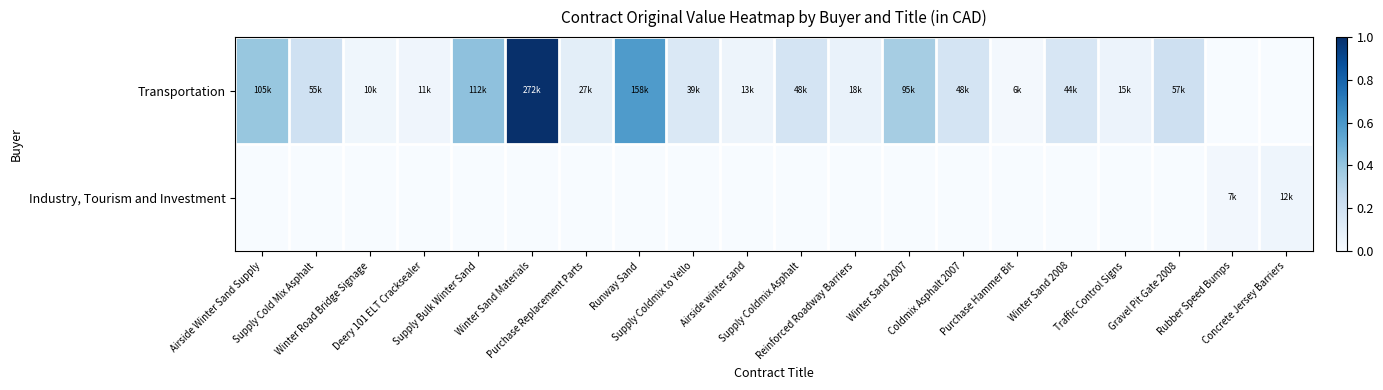

Reading right to left, extract all data points from this chart.

Transportation: Concrete Jersey Barriers=0.0	Rubber Speed Bumps=0.0	Gravel Pit Gate 2008=0.2	Traffic Control Signs=0.1	Winter Sand 2008=0.2	Purchase Hammer Bit=0.0	Coldmix Asphalt 2007=0.2	Winter Sand 2007=0.3	Reinforced Roadway Barriers=0.1	Supply Coldmix Asphalt=0.2	Airside winter sand=0.0	Supply Coldmix to Yello=0.1	Runway Sand=0.6	Purchase Replacement Parts=0.1	Winter Sand Materials=1.0	Supply Bulk Winter Sand=0.4	Deery 101 ELT Cracksealer=0.0	Winter Road Bridge Signage=0.0	Supply Cold Mix Asphalt=0.2	Airside Winter Sand Supply=0.4
Industry, Tourism and Investment: Concrete Jersey Barriers=0.0	Rubber Speed Bumps=0.0	Gravel Pit Gate 2008=0.0	Traffic Control Signs=0.0	Winter Sand 2008=0.0	Purchase Hammer Bit=0.0	Coldmix Asphalt 2007=0.0	Winter Sand 2007=0.0	Reinforced Roadway Barriers=0.0	Supply Coldmix Asphalt=0.0	Airside winter sand=0.0	Supply Coldmix to Yello=0.0	Runway Sand=0.0	Purchase Replacement Parts=0.0	Winter Sand Materials=0.0	Supply Bulk Winter Sand=0.0	Deery 101 ELT Cracksealer=0.0	Winter Road Bridge Signage=0.0	Supply Cold Mix Asphalt=0.0	Airside Winter Sand Supply=0.0